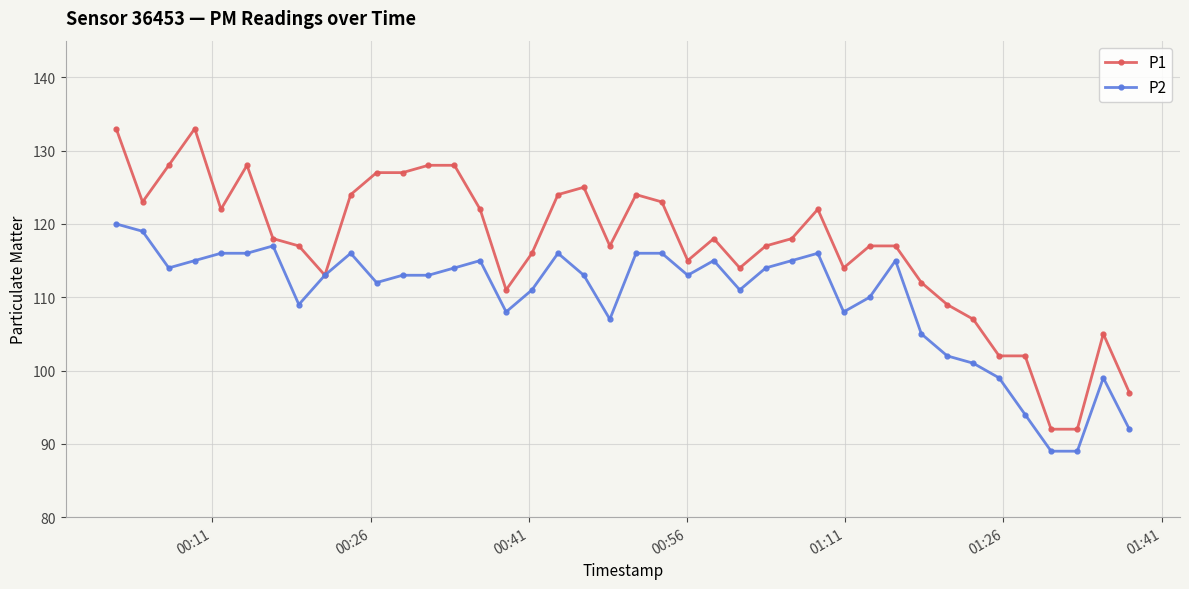

True or false: P1 has more than 1 interior local peaks.

True